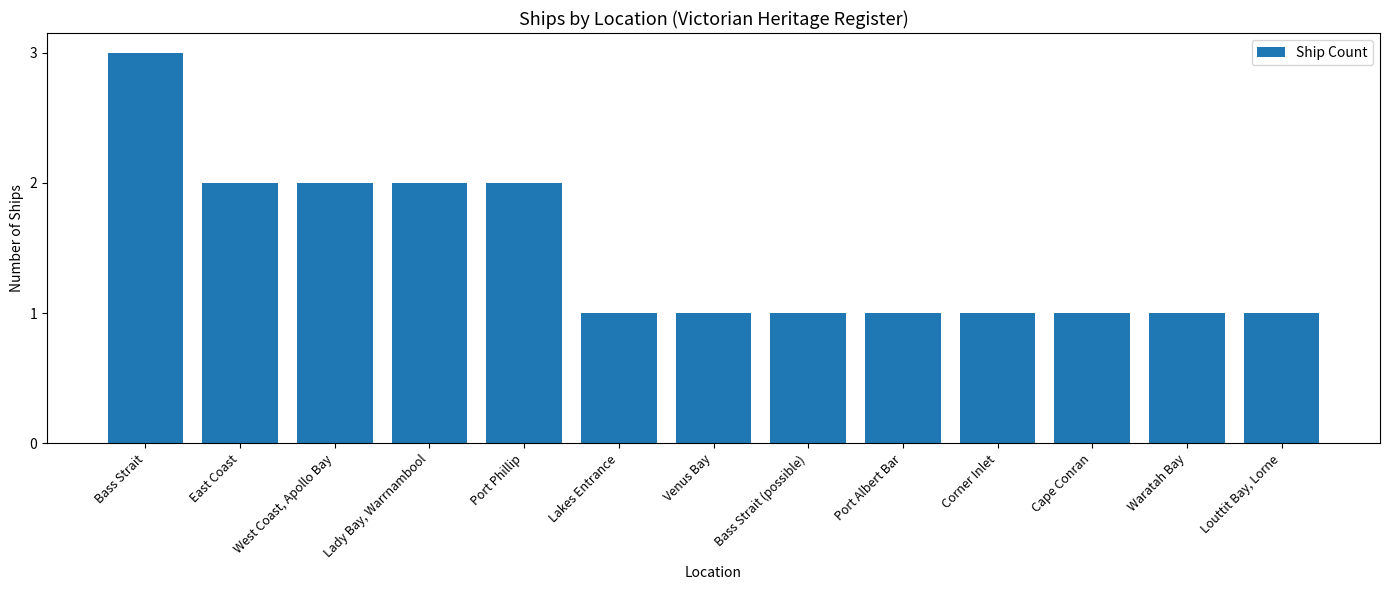

Which category has the highest value across all series?

Bass Strait